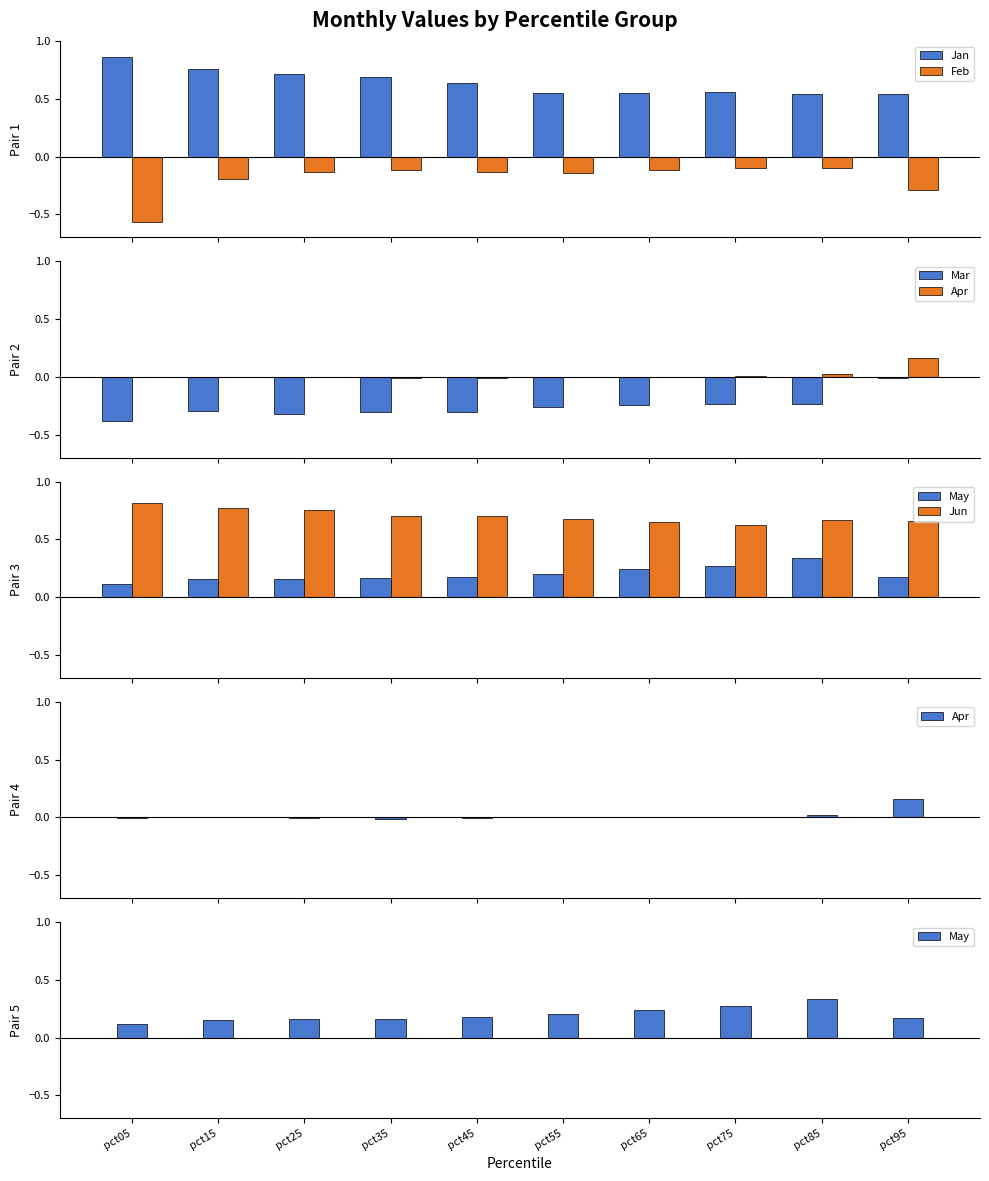

What is the difference between the maximum and minimum values in the Jan series?

0.3